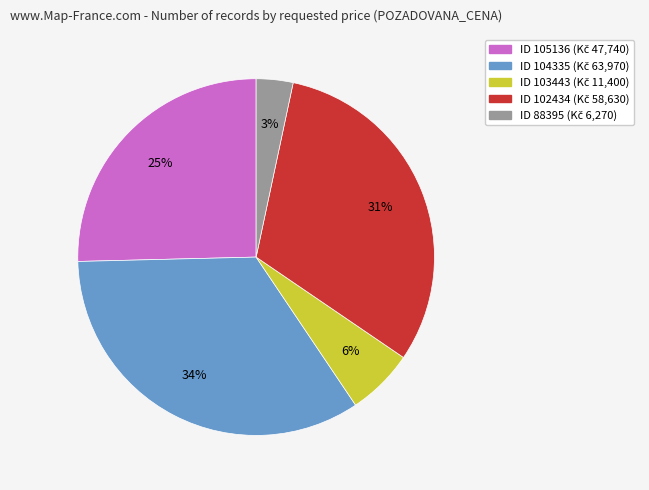

To the nearest percent, what is the average slice percentage?

20%